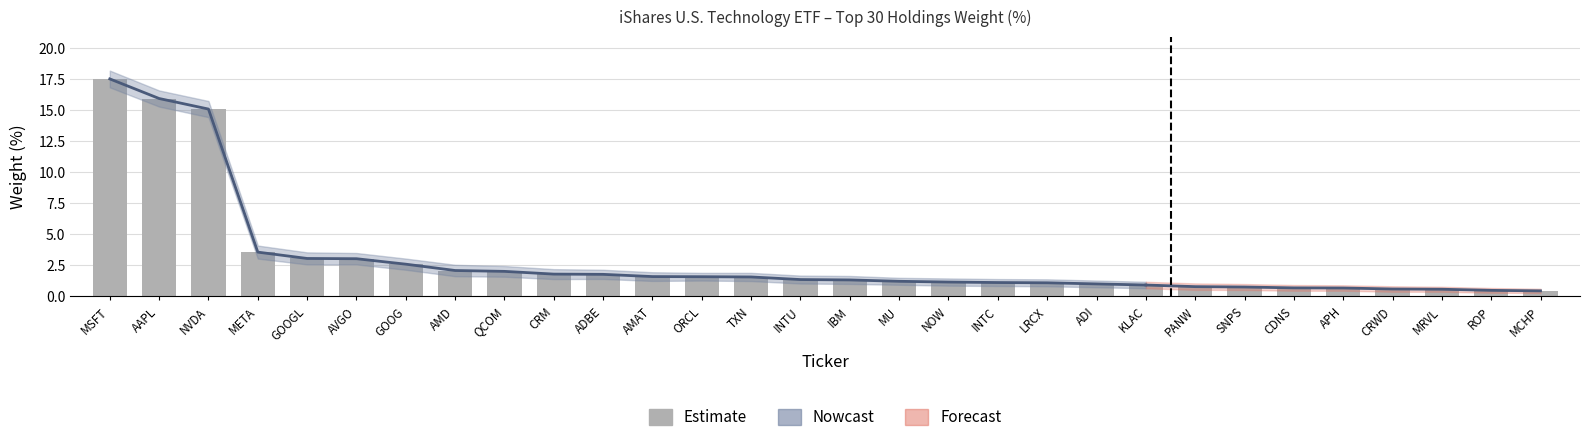

Reading left to right, extract all data points from this chart.

MSFT=17.5	AAPL=15.9	NVDA=15.1	META=3.6	GOOGL=3.1	AVGO=3.0	GOOG=2.6	AMD=2.1	QCOM=2.0	CRM=1.8	ADBE=1.8	AMAT=1.6	ORCL=1.6	TXN=1.6	INTU=1.4	IBM=1.3	MU=1.2	NOW=1.2	INTC=1.1	LRCX=1.1	ADI=1.0	KLAC=0.9	PANW=0.8	SNPS=0.8	CDNS=0.7	APH=0.7	CRWD=0.6	MRVL=0.6	ROP=0.5	MCHP=0.5